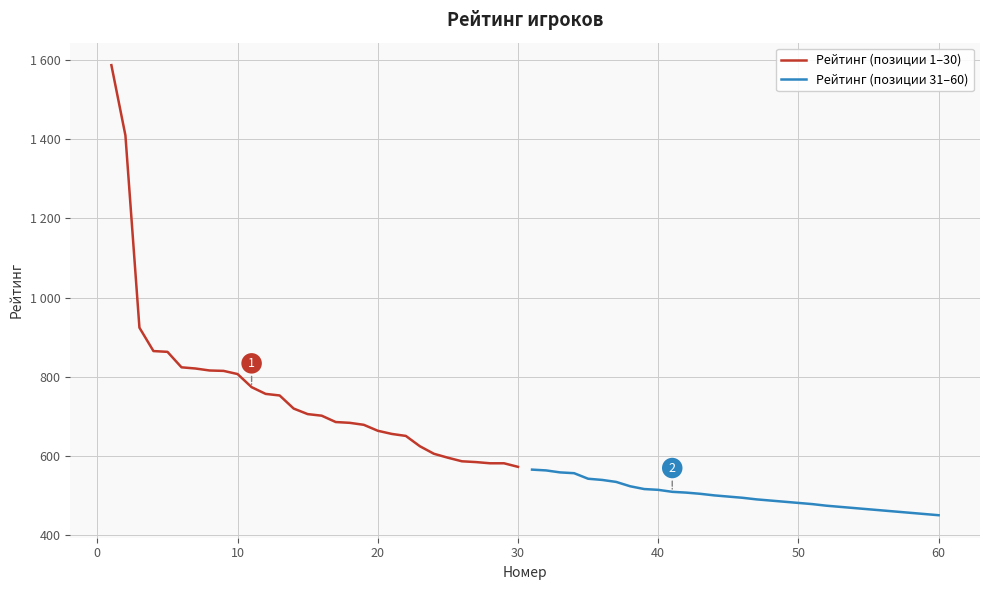

True or false: Рейтинг (позиции 1–30) and Рейтинг (позиции 31–60) intersect in this chart.

False